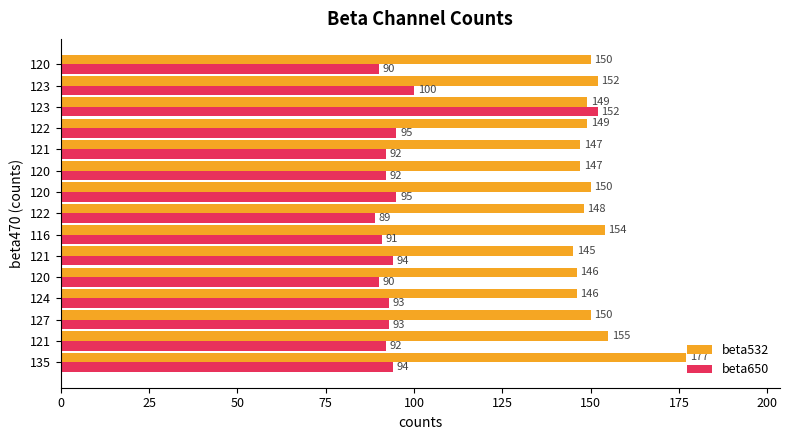

How many categories are shown in the chart?

15